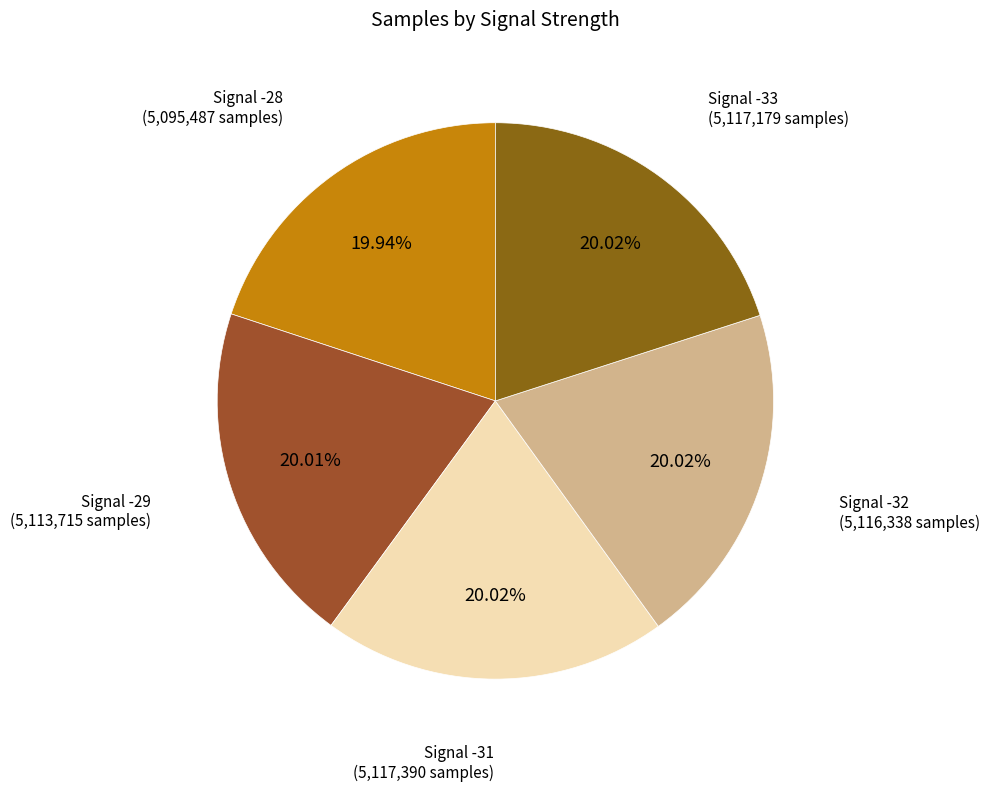

Which slice is the largest?

Signal -31